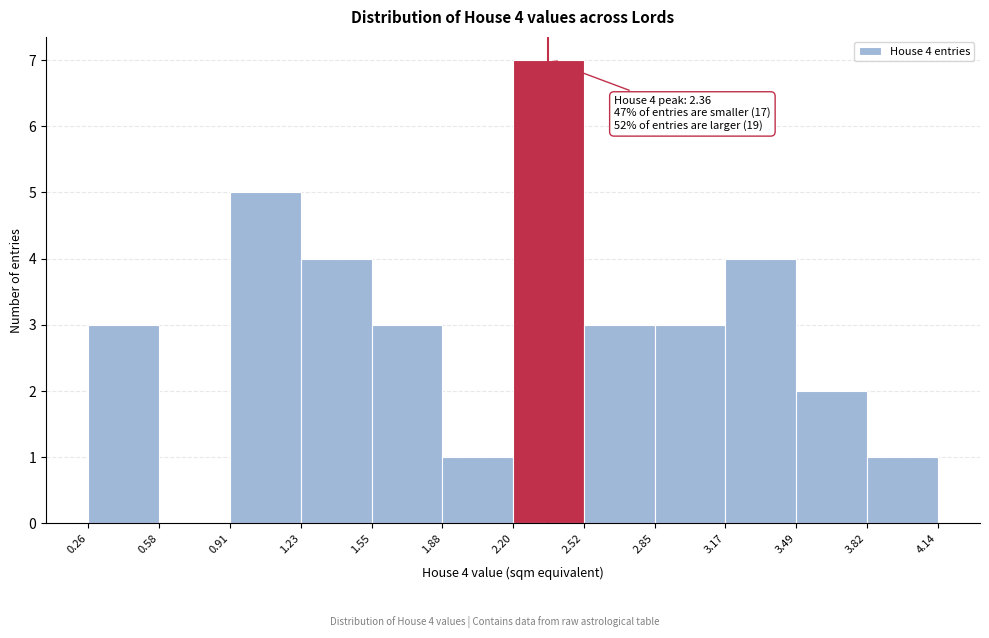

Which range on the x-axis has the tallest bar?

2.20 to 2.52